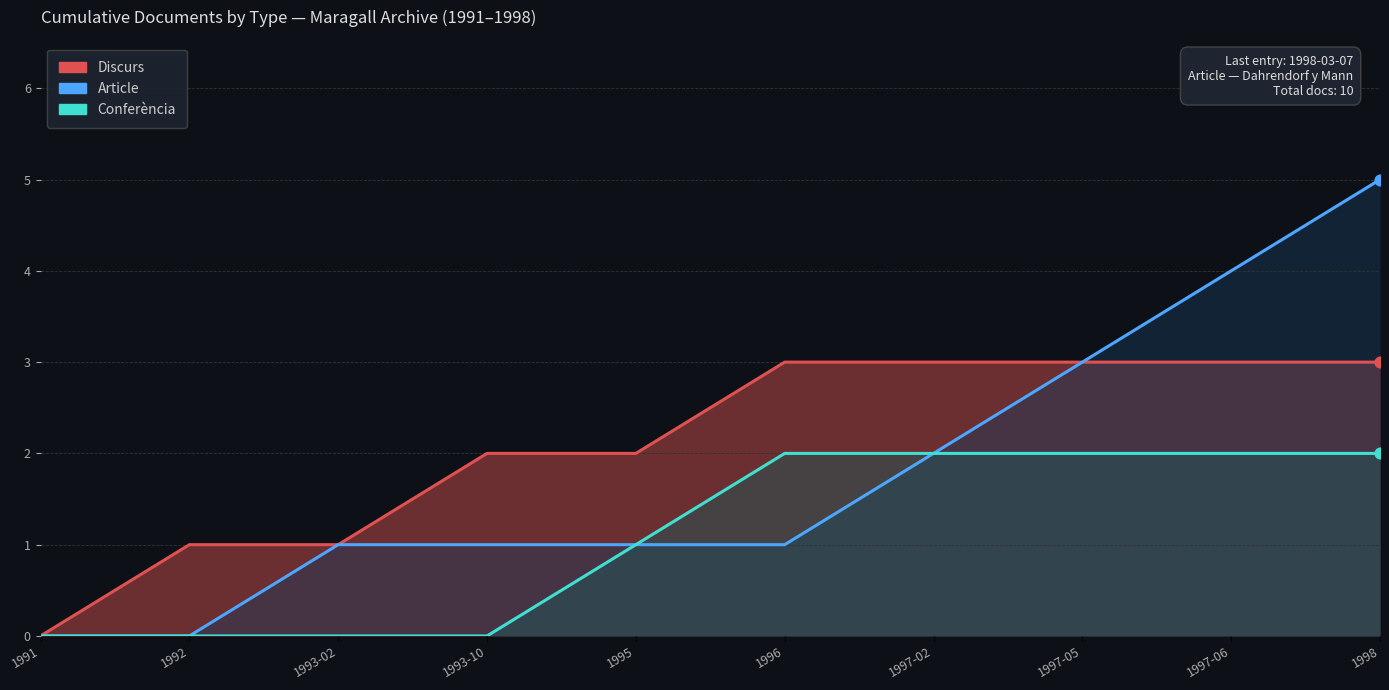

At which category is the sum across all series the highest?

1998